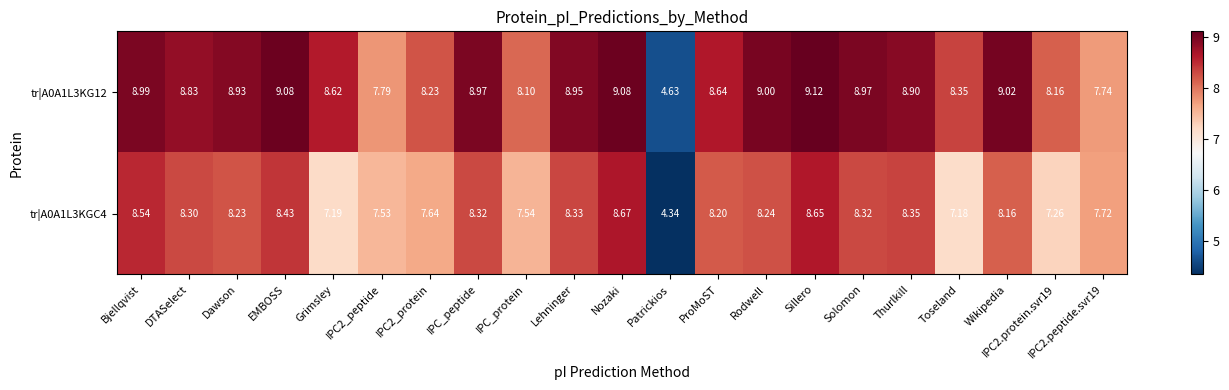

Where is tr|A0A1L3KGC4 nearest to the value 6?

Toseland